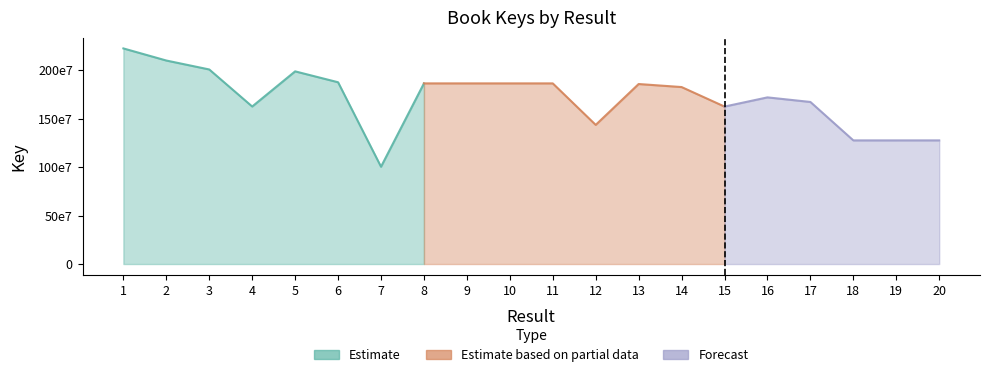

What is the sum of the values at 1 and 4?

385043226